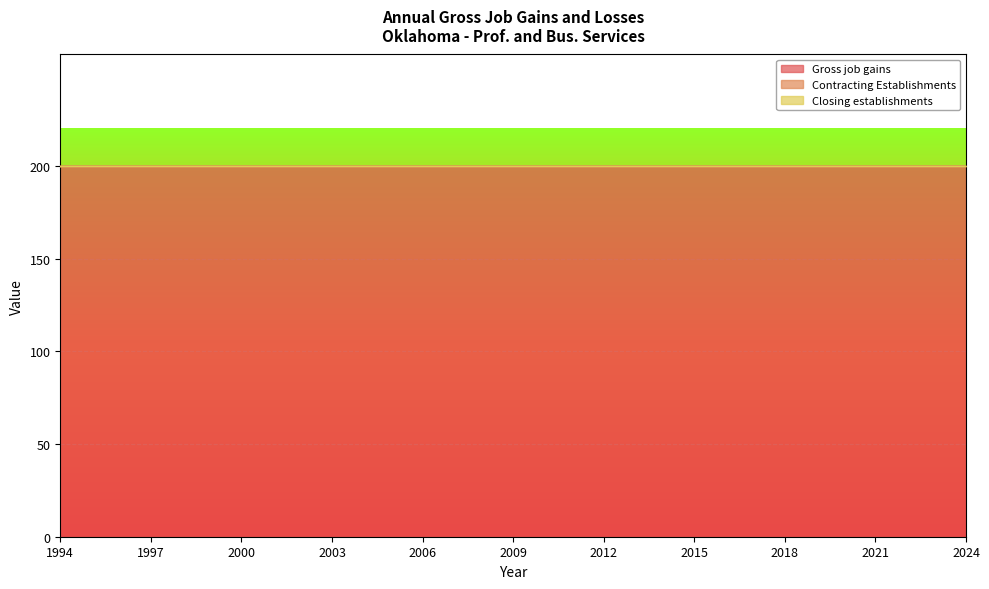

Is the value of Gross job gains at 2023 greater than the value of Contracting Establishments at 2003?

Yes